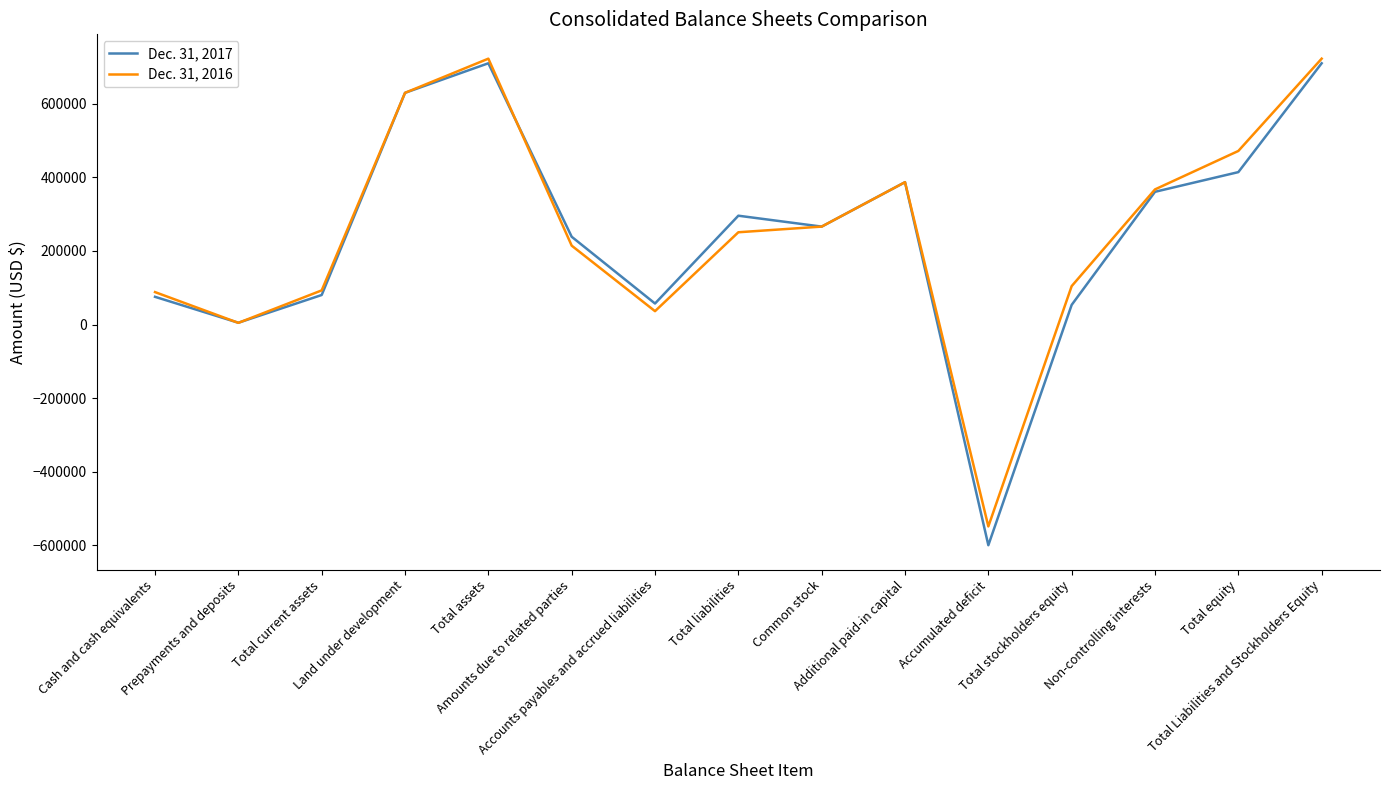

True or false: Dec. 31, 2016 has a value of 471959 at Total equity.

True